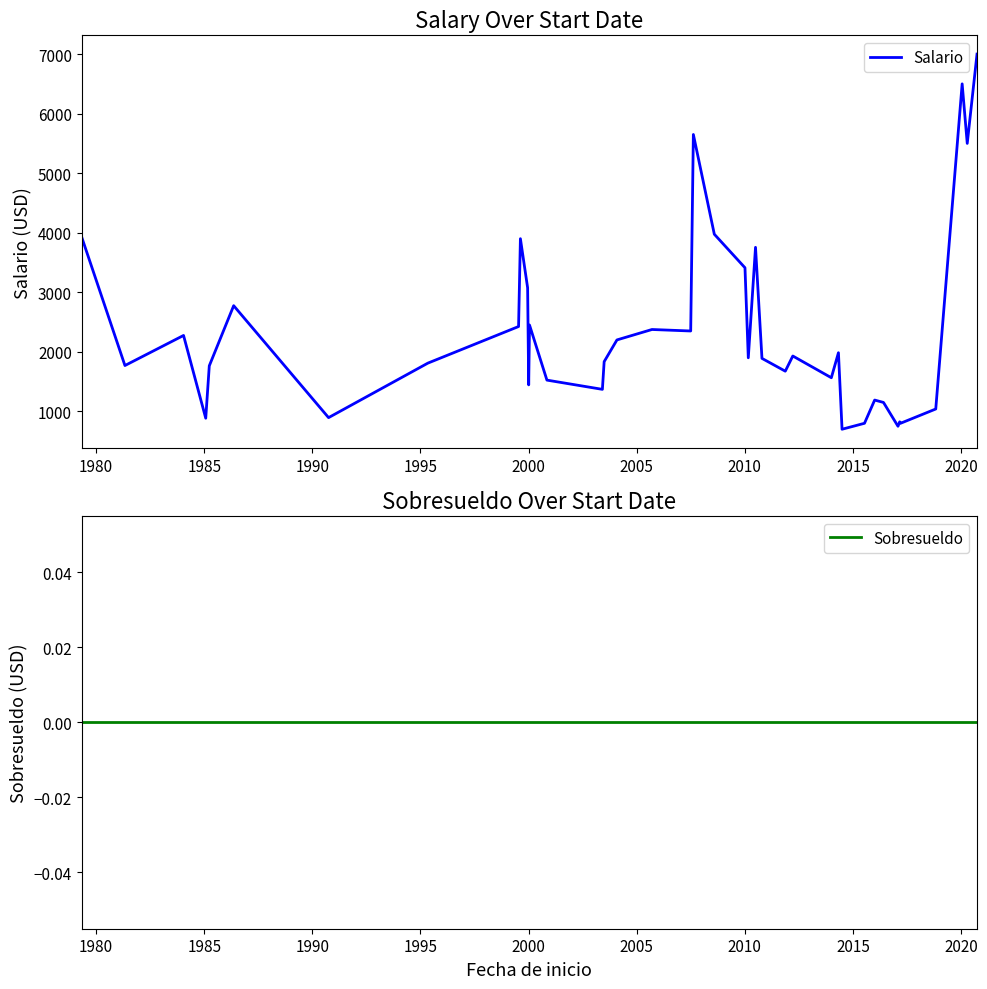

At how many categories does at least one series exceed 3987?

4